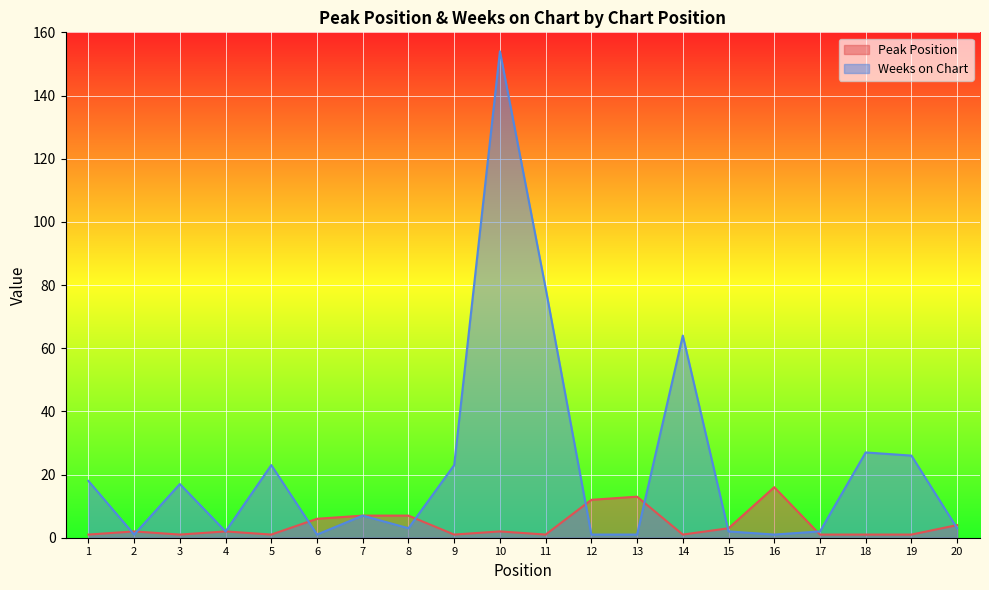

What is the difference between the Weeks on Chart values at 3 and 1?

1